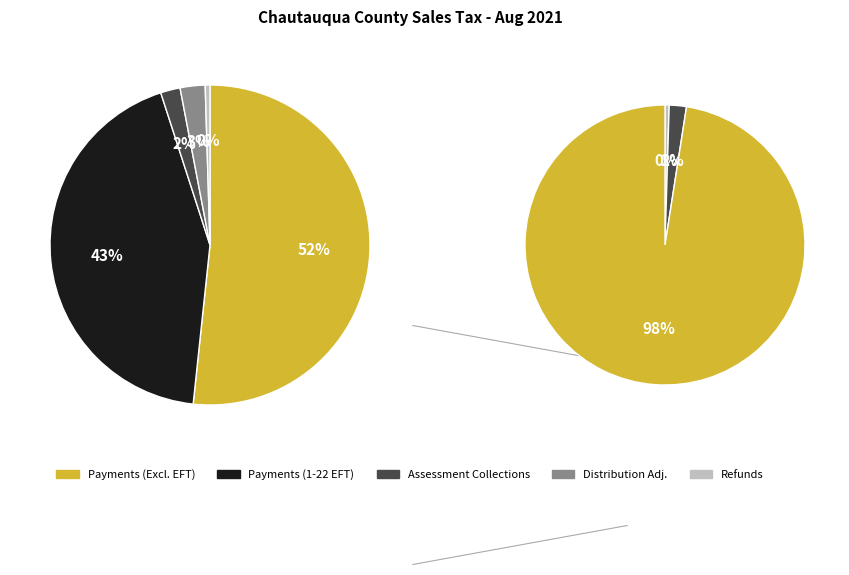

Count the number of slices in the pie.

5